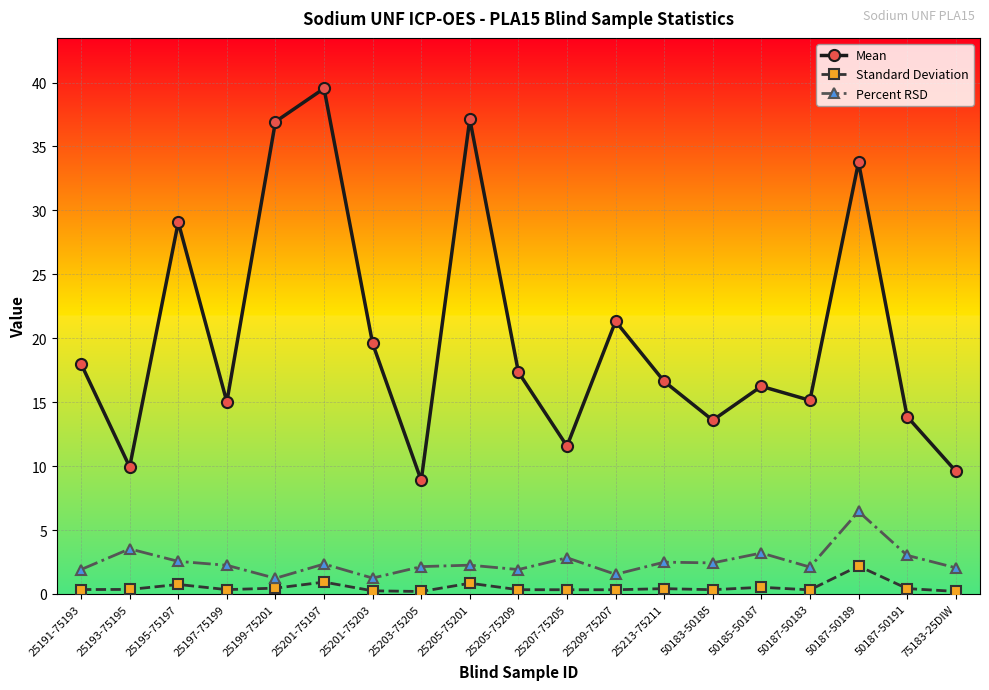

What is the label of the 1st point from the right?

75183-25DIW